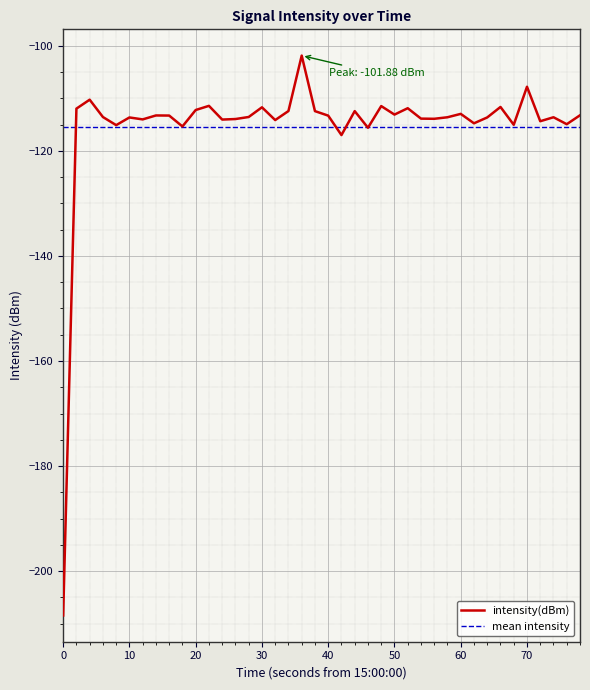

True or false: the data has more than 2 interior local peaks.

True